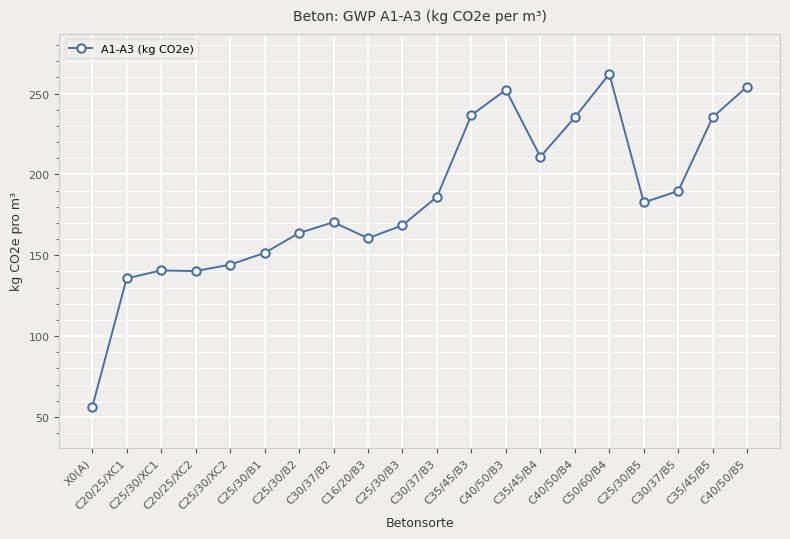

Approximately how many times larger is the value at C30/37/B2 compared to C25/30/B1?

1.1